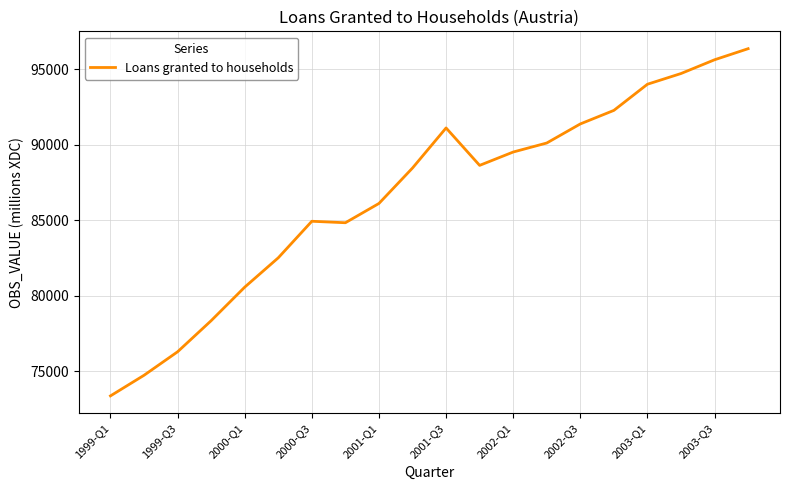

What is the difference between the maximum and minimum values?

23022